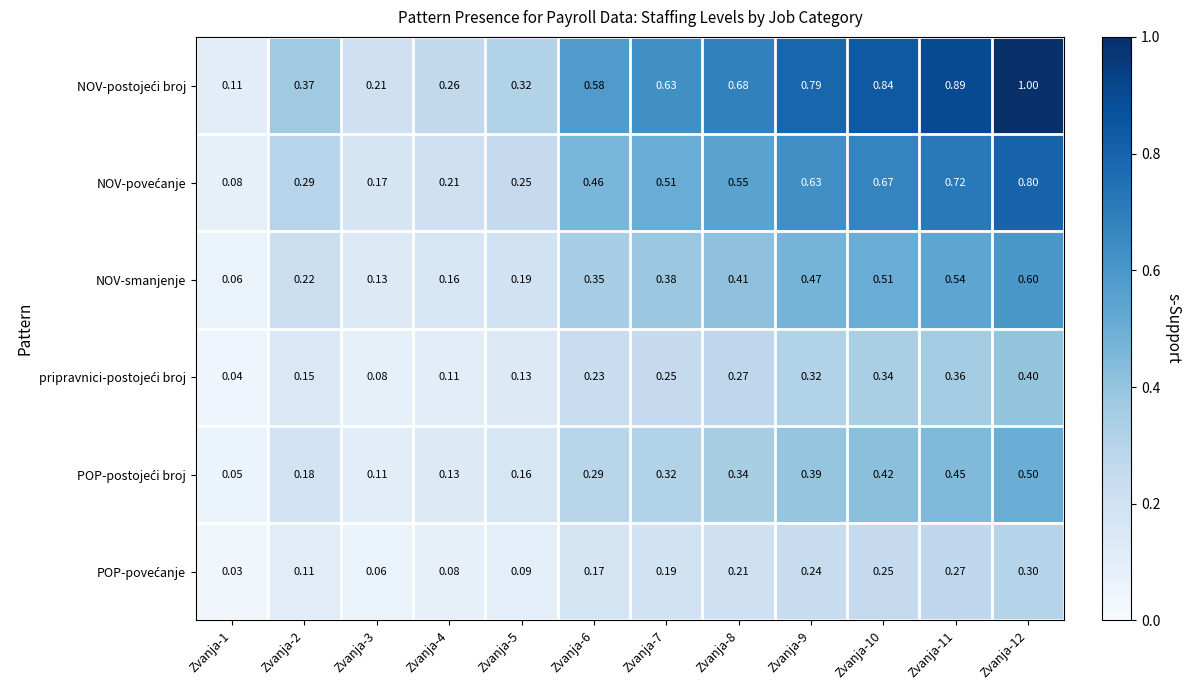

Which series has the largest total across all categories?

NOV-postojeći broj